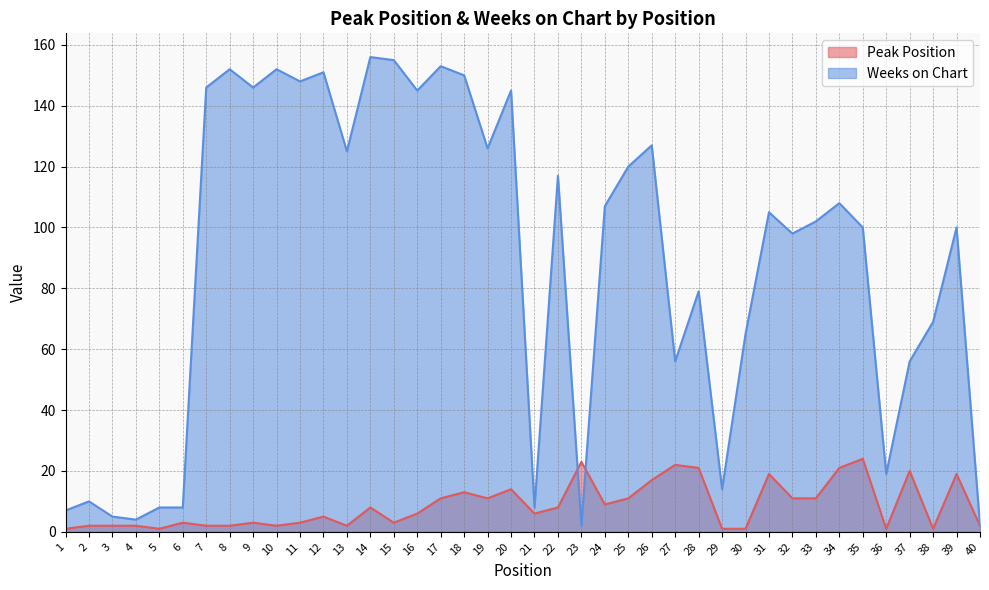

Which category has the highest value in the Peak Position series?

35